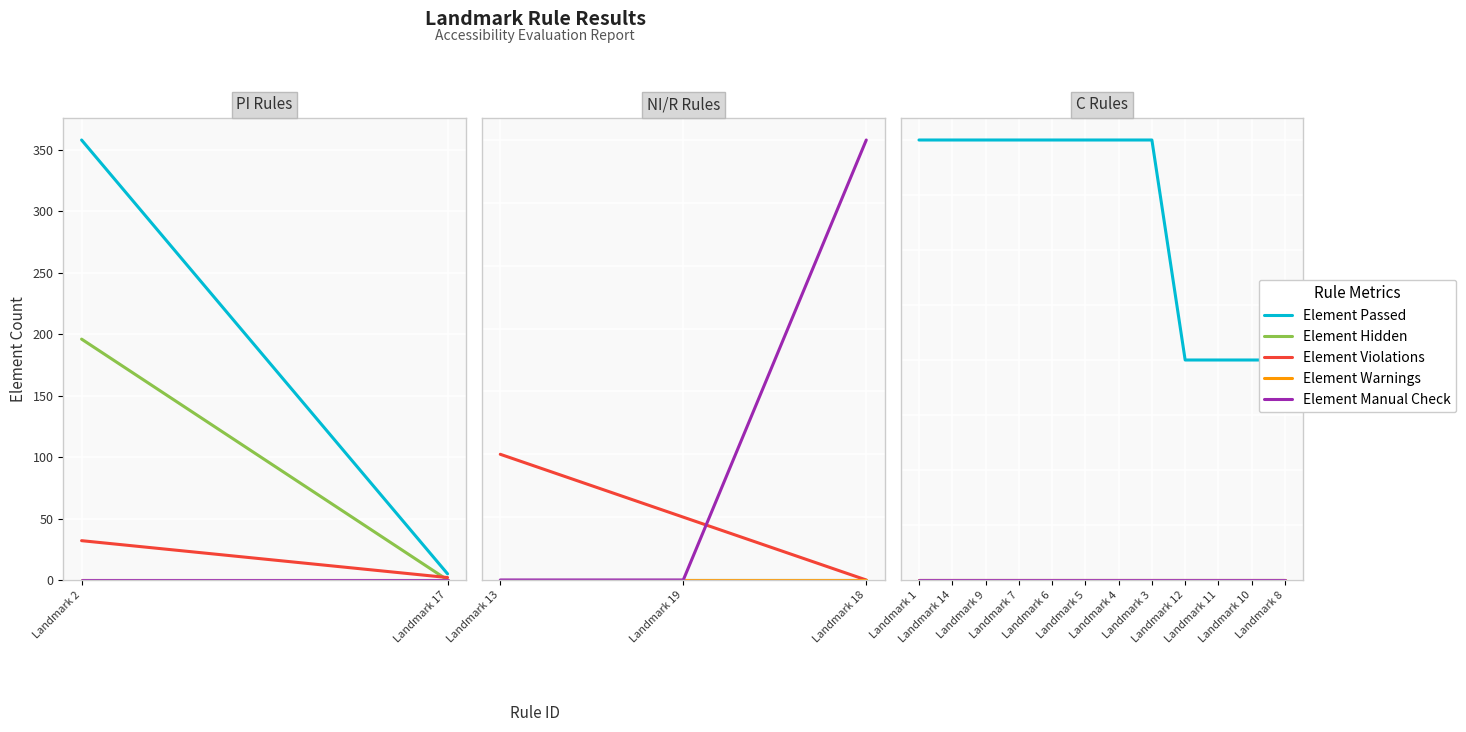

Where is Element Warnings nearest to the value 0?

Landmark 1